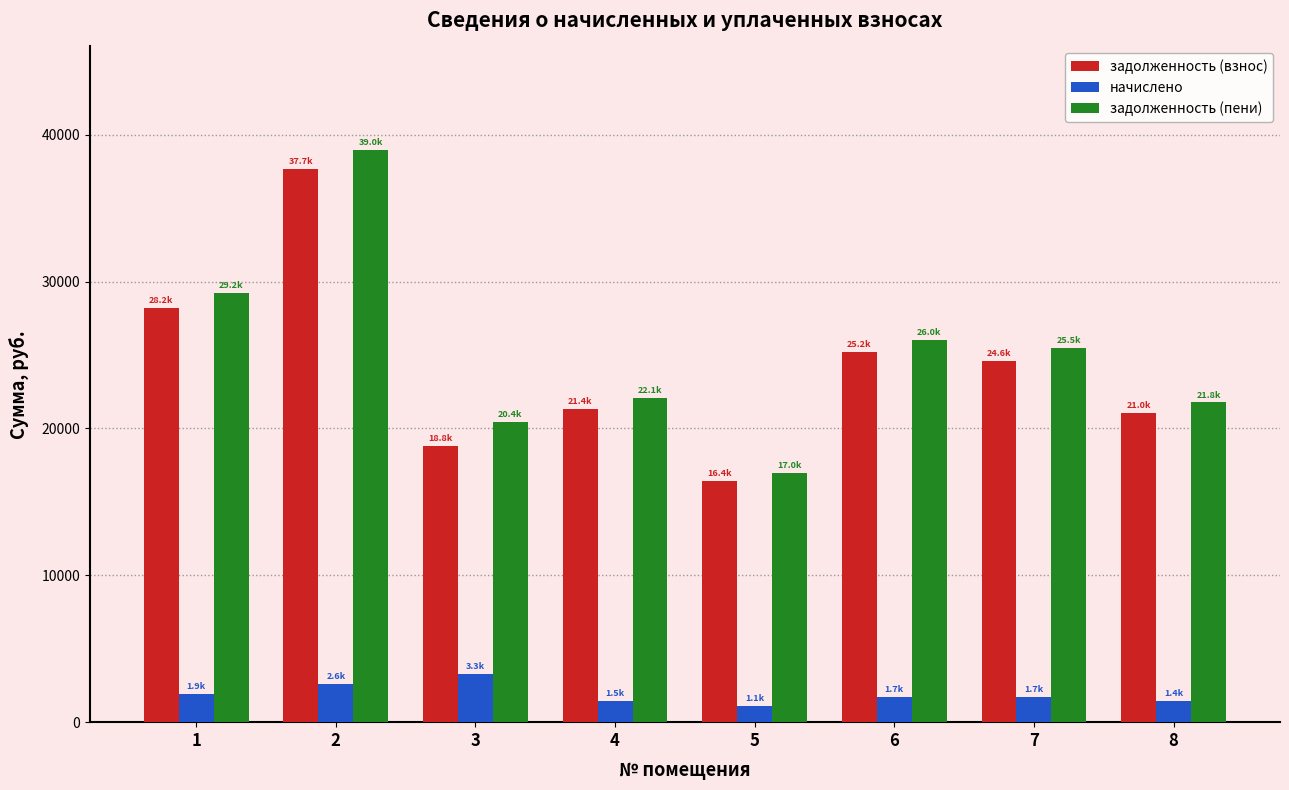

What are all the series names shown in the legend?

задолженность (взнос), начислено, задолженность (пени)